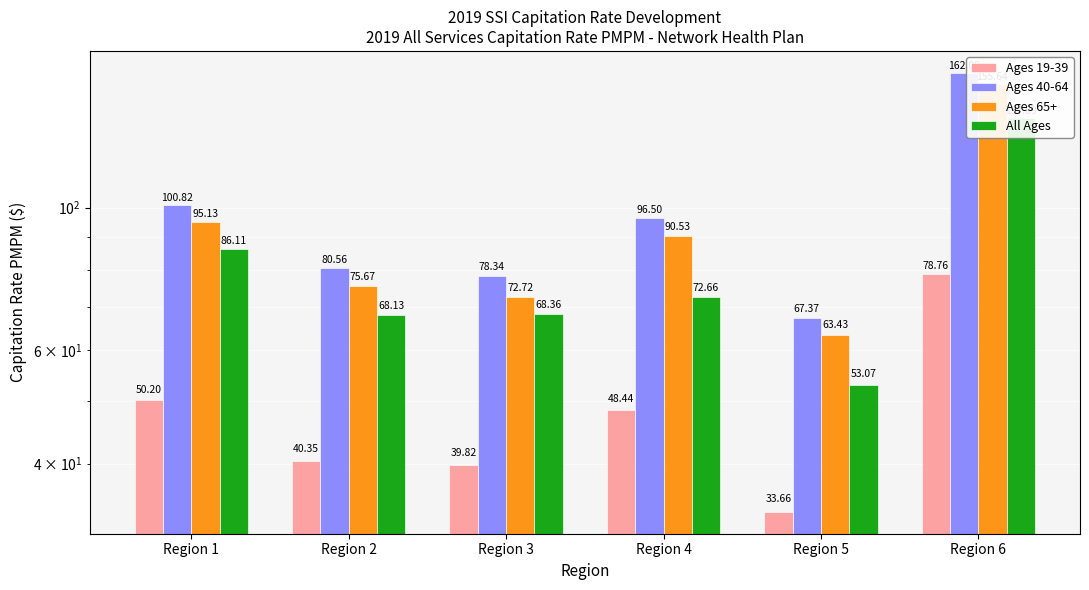

What is the difference between the Ages 19-39 values at Region 3 and Region 2?

0.5